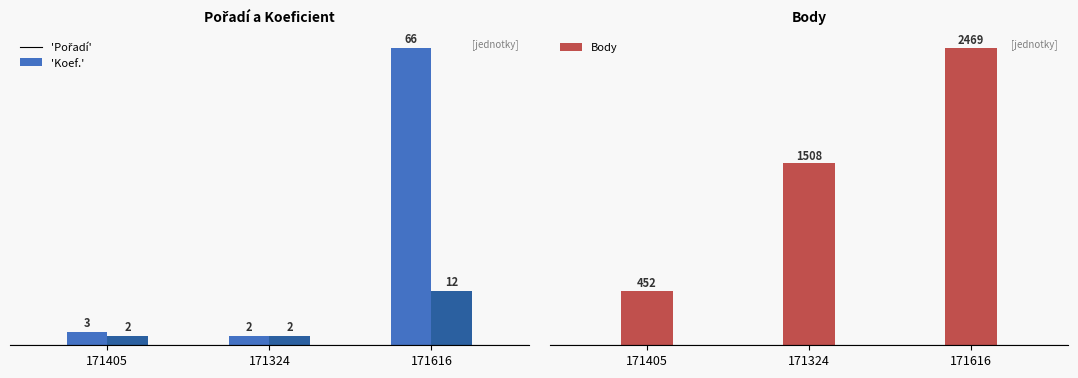

What is the greatest value displayed?

2469